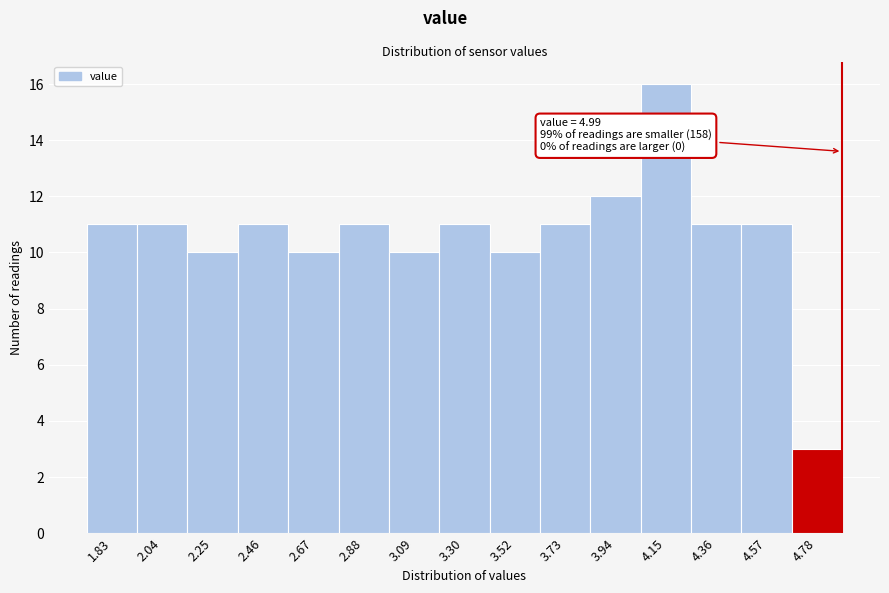

Reading left to right, what are all the values shown in this chart?

1.83=11	2.04=11	2.25=10	2.46=11	2.67=10	2.88=11	3.09=10	3.30=11	3.52=10	3.73=11	3.94=12	4.15=16	4.36=11	4.57=11	4.78=3